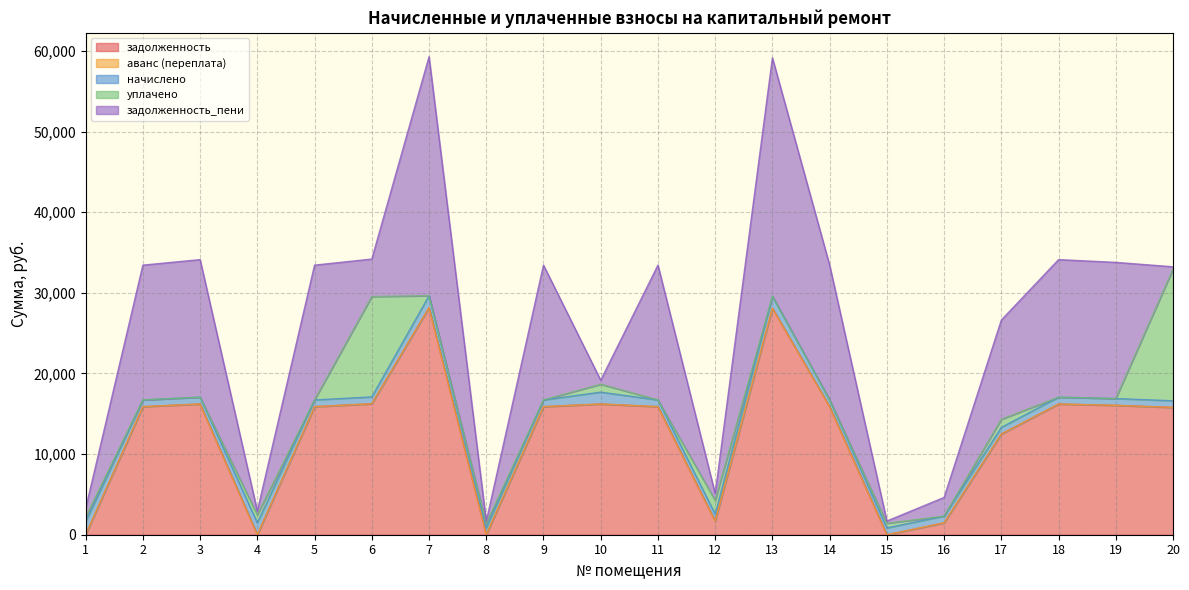

What is the difference between the начислено values at 20 and 9?

5.1